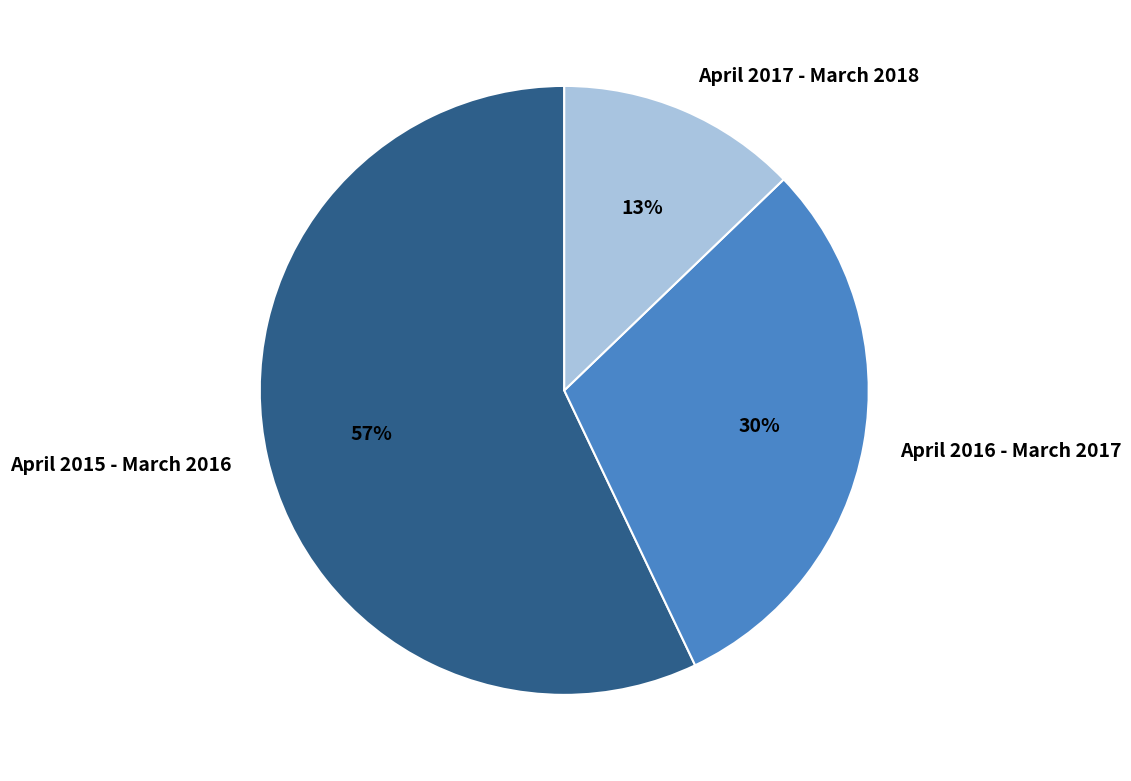

To the nearest percent, what portion does April 2017 - March 2018 represent?

13%